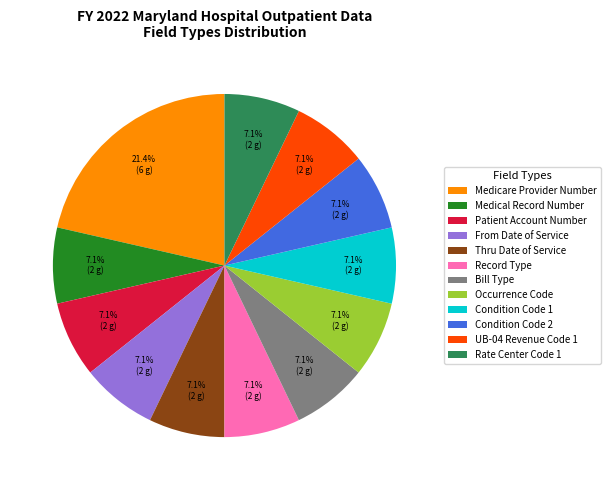

What percentage is NOT represented by Occurrence Code?

92.9%